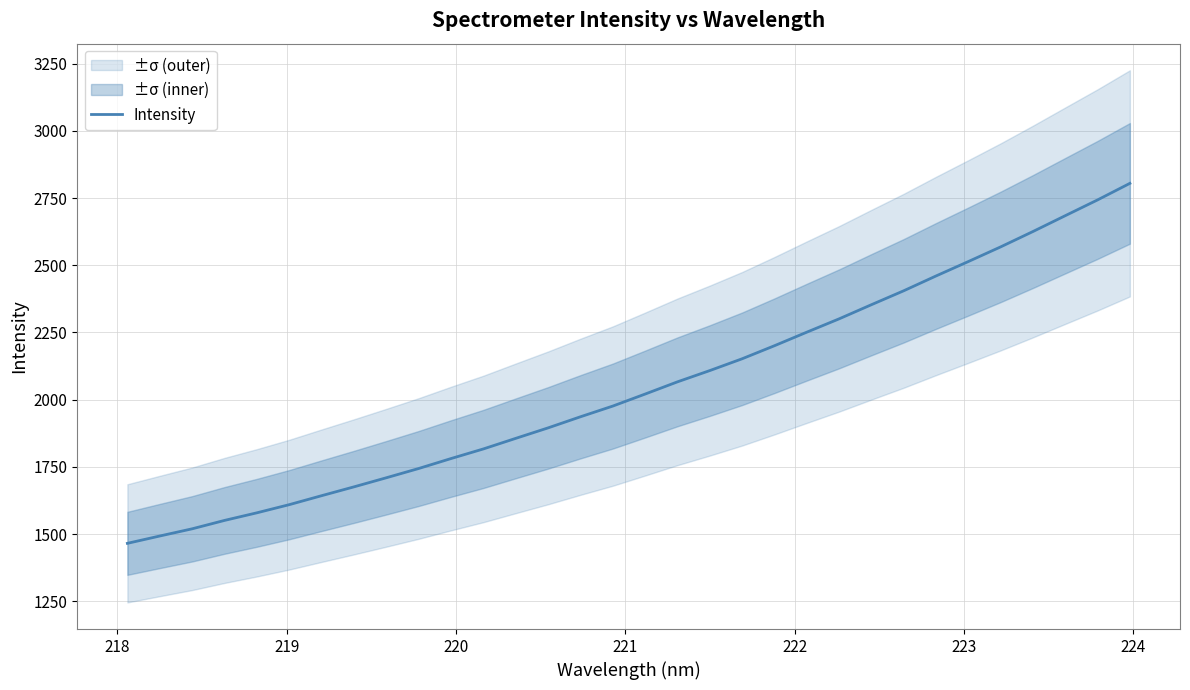

Count the number of values greater than 2020.

16